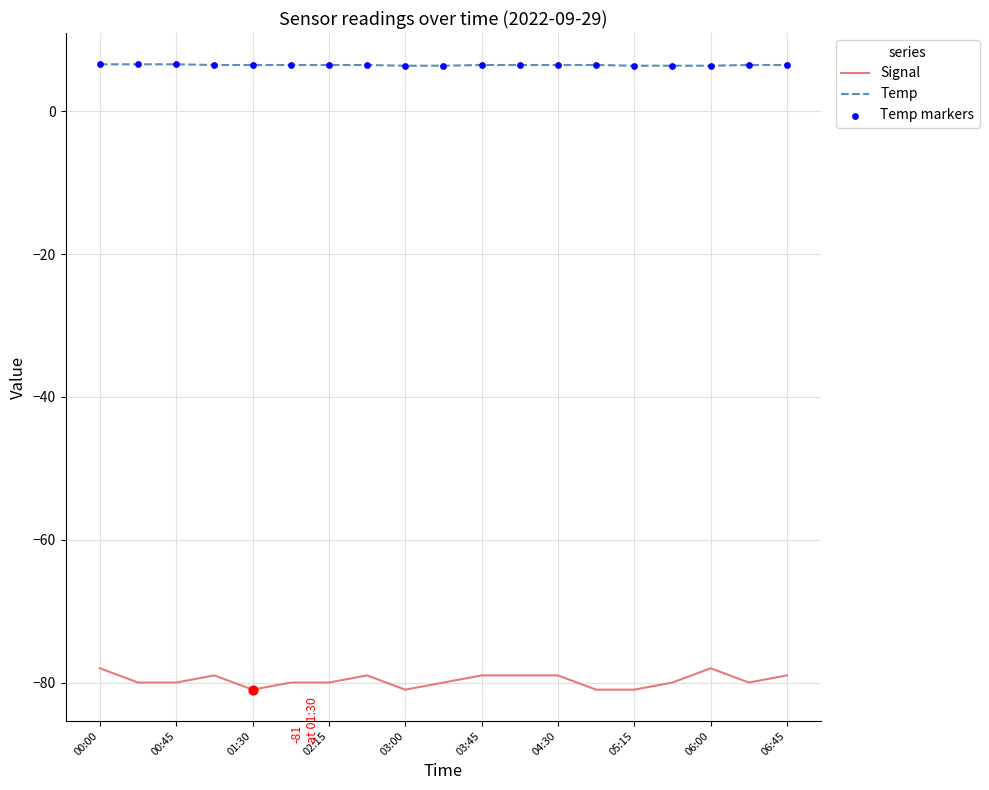

Which series has the largest total across all categories?

Temp